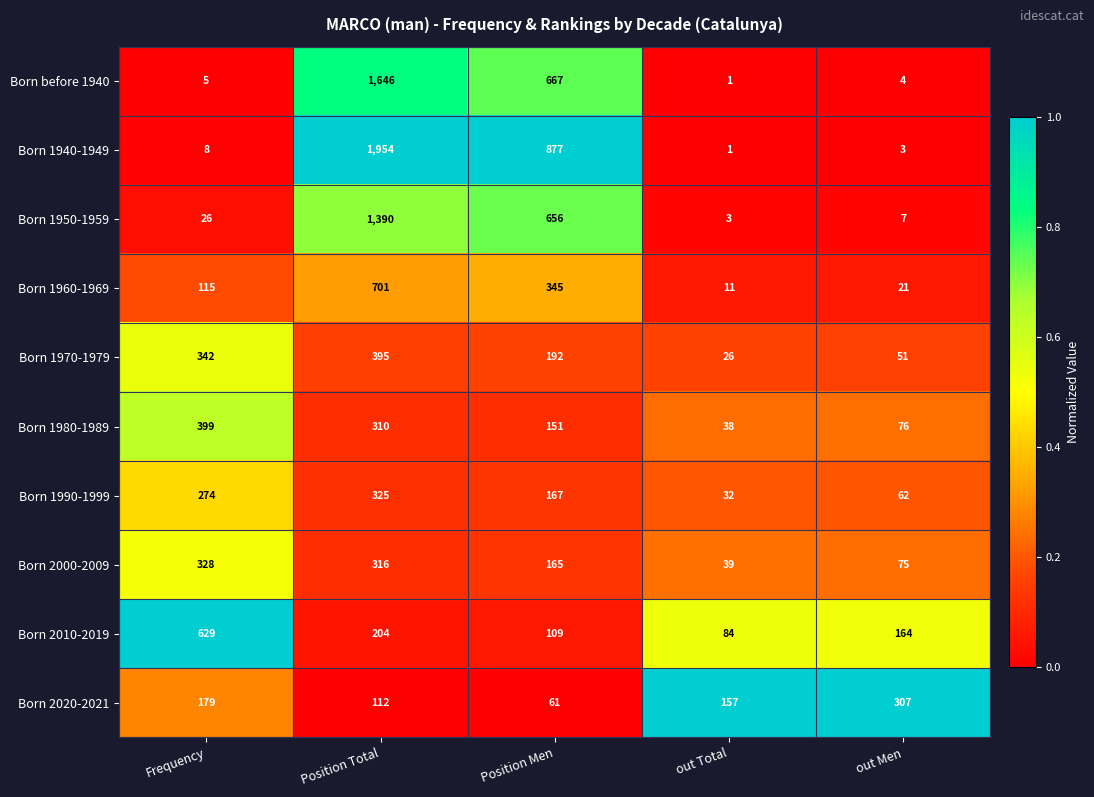

How many distinct data groups are displayed?

10